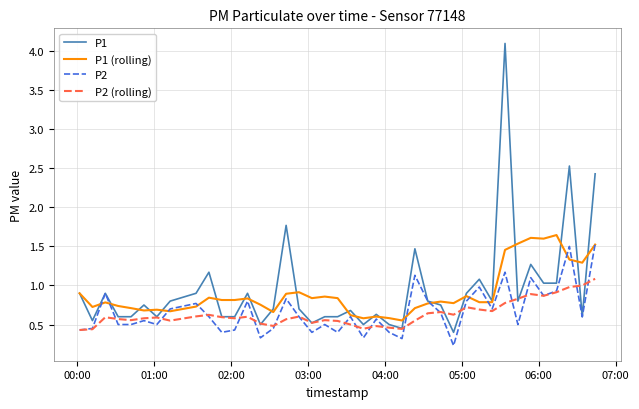

In P1, how many points are lower than both neighbors (excluding endpoints)?

10